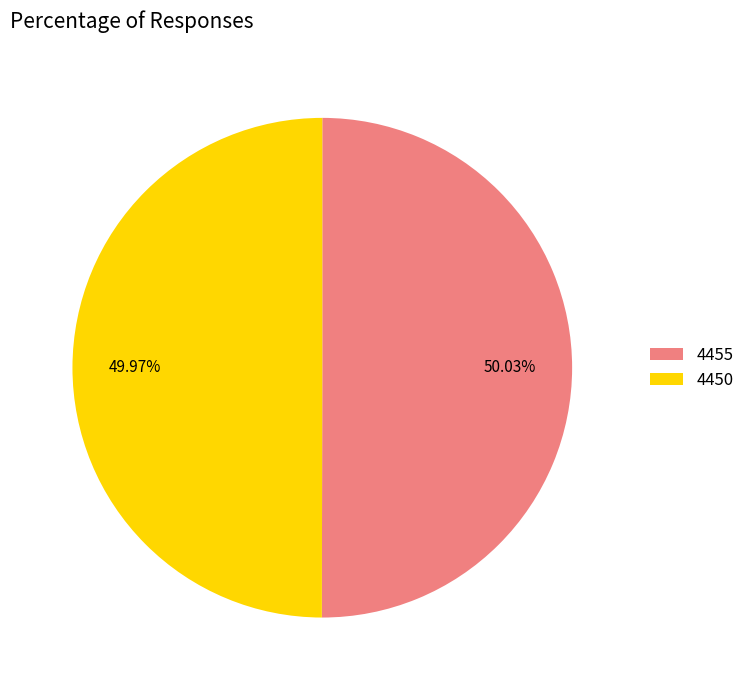

Approximately how many times larger is the value at 4450 compared to 4455?

1.0